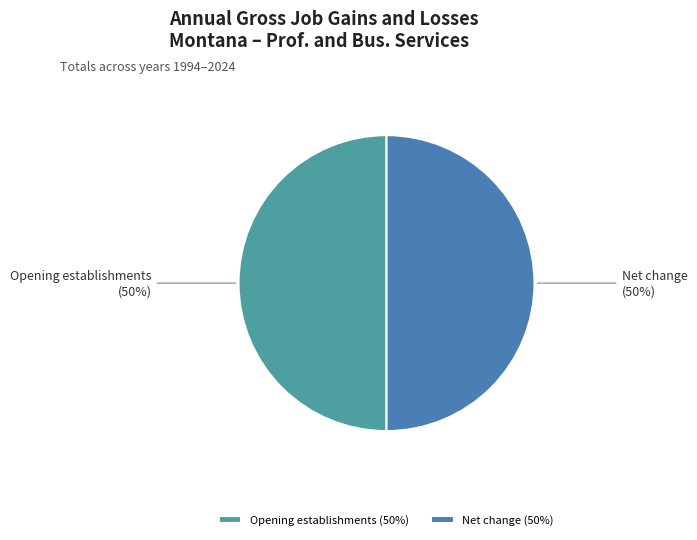

Approximately how many times larger is the value at Opening establishments compared to Net change?

1.0